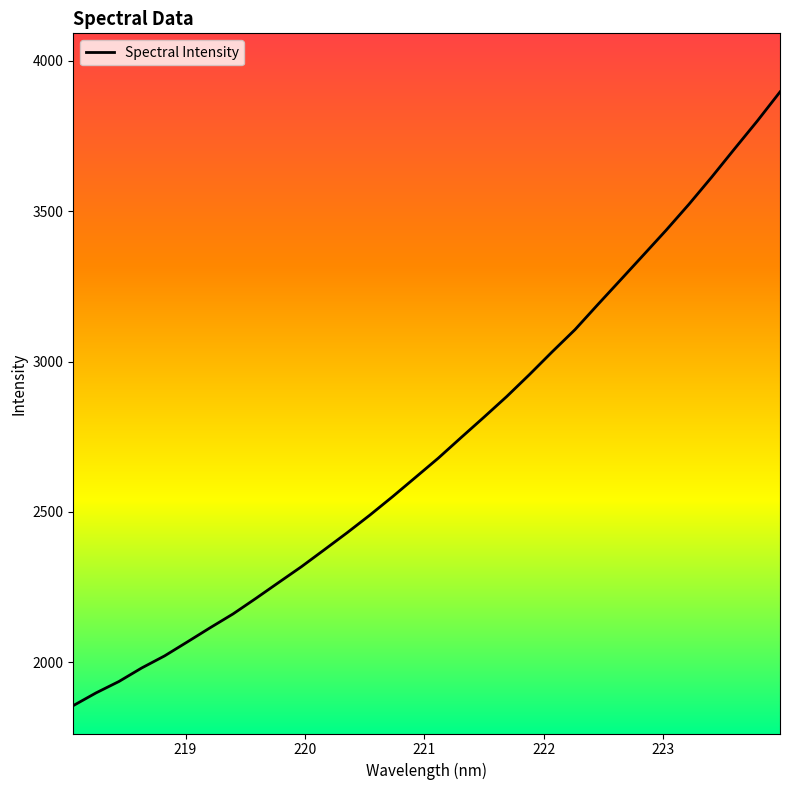

Is it true that the value at 27 is 6113.3?

False